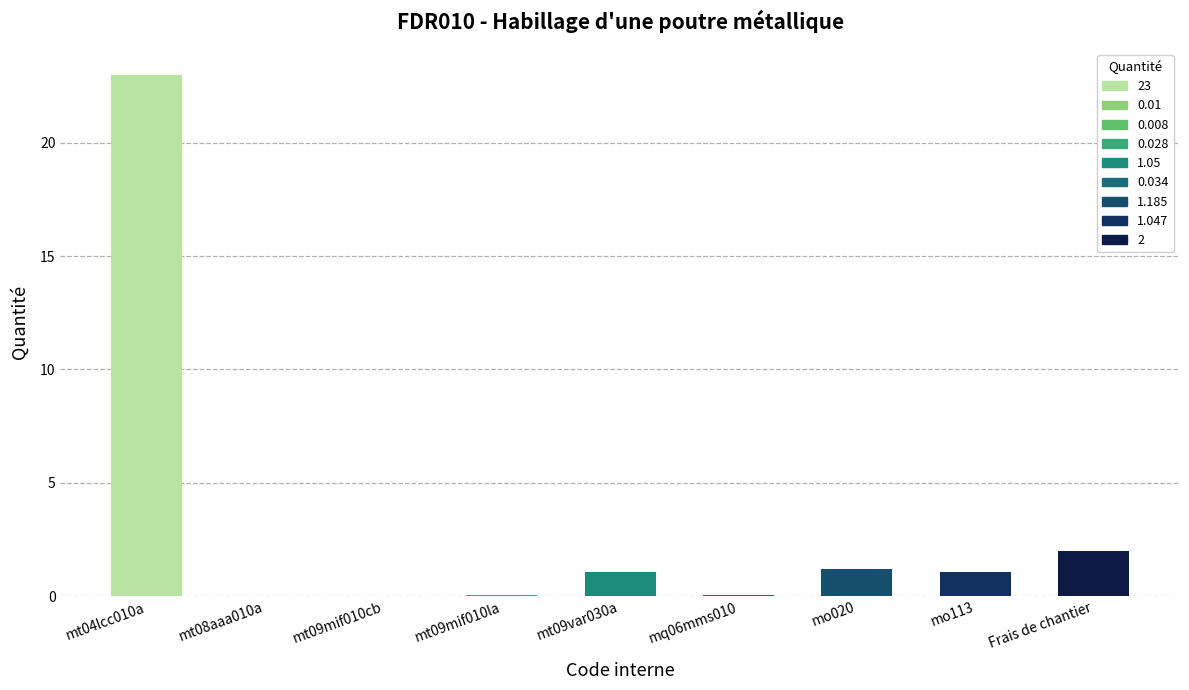

At which category does the chart reach its peak across all series?

mt04lcc010a